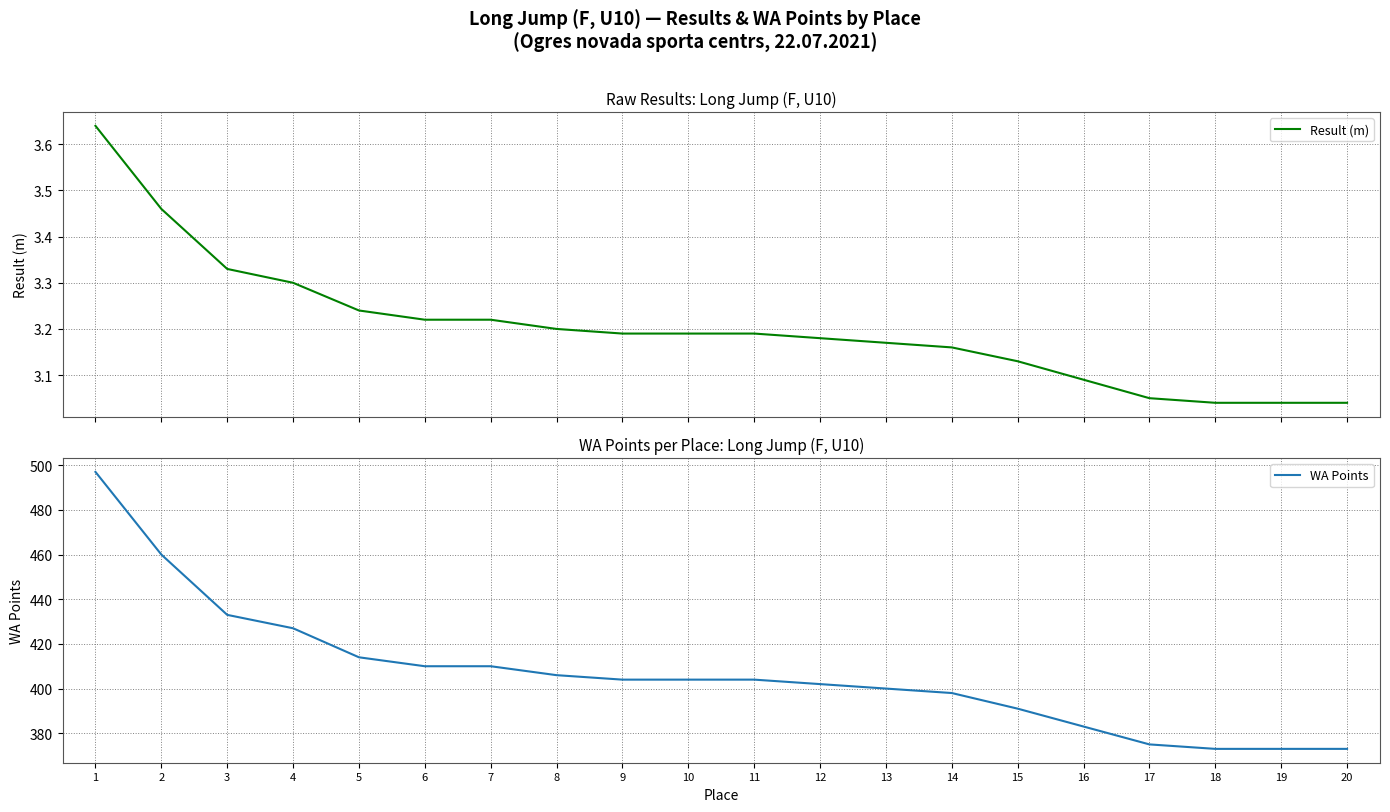

Count the number of data series in this chart.

2